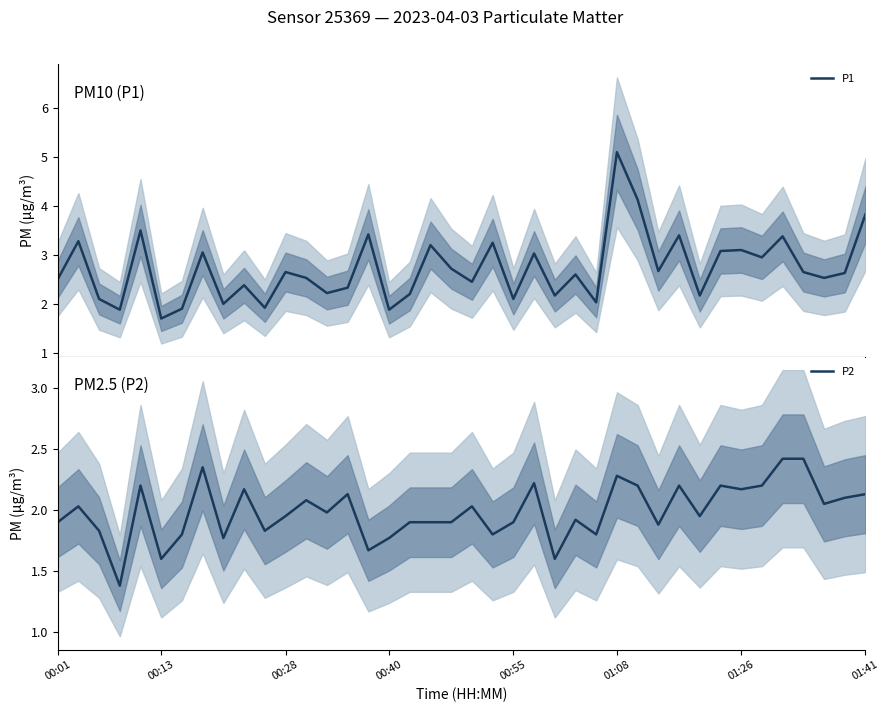

In P1, how many points are higher than both neighbors (excluding endpoints)?

14